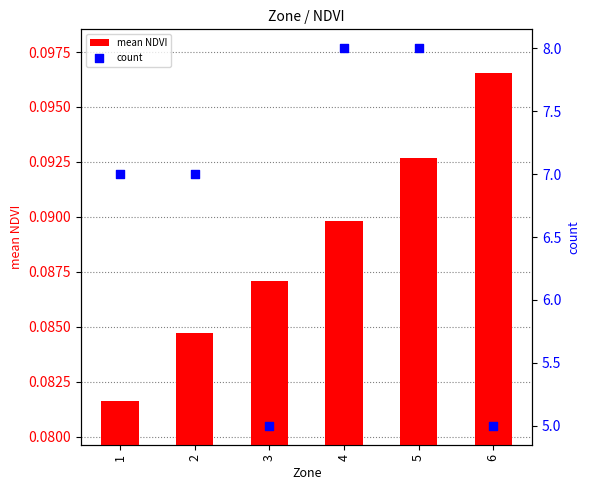

At which category is the sum across all series the highest?

5